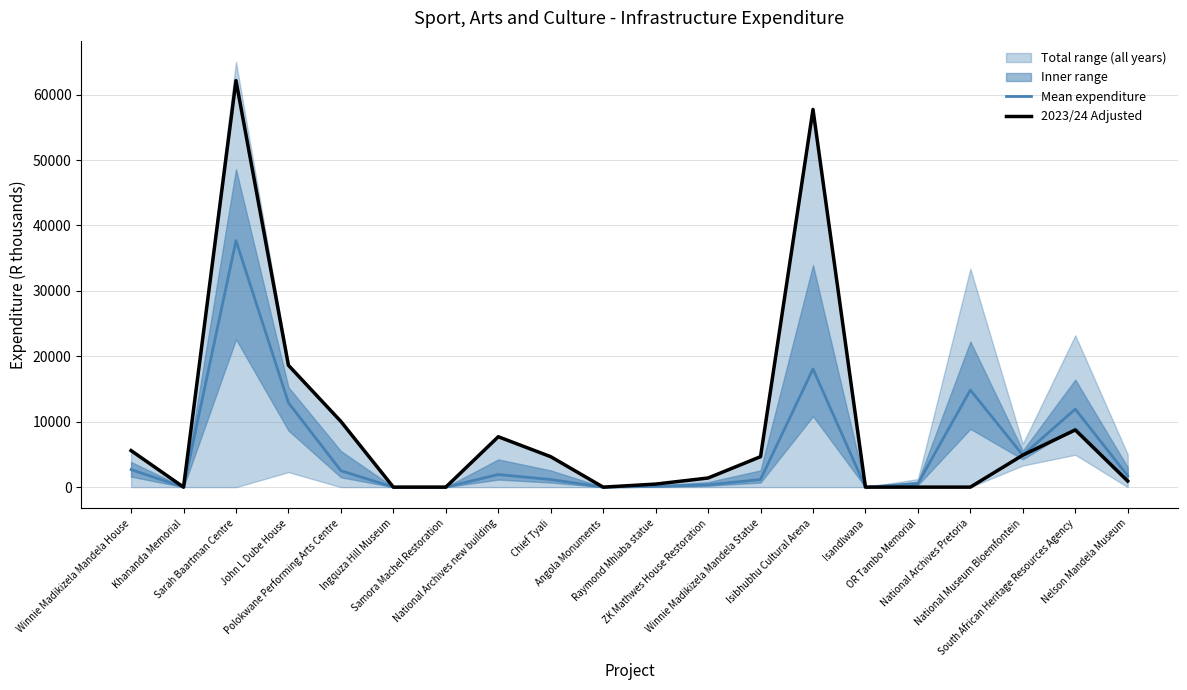

The value of 2023/24 Adjusted at National Museum Bloemfontein is 8525.5. True or false?

False